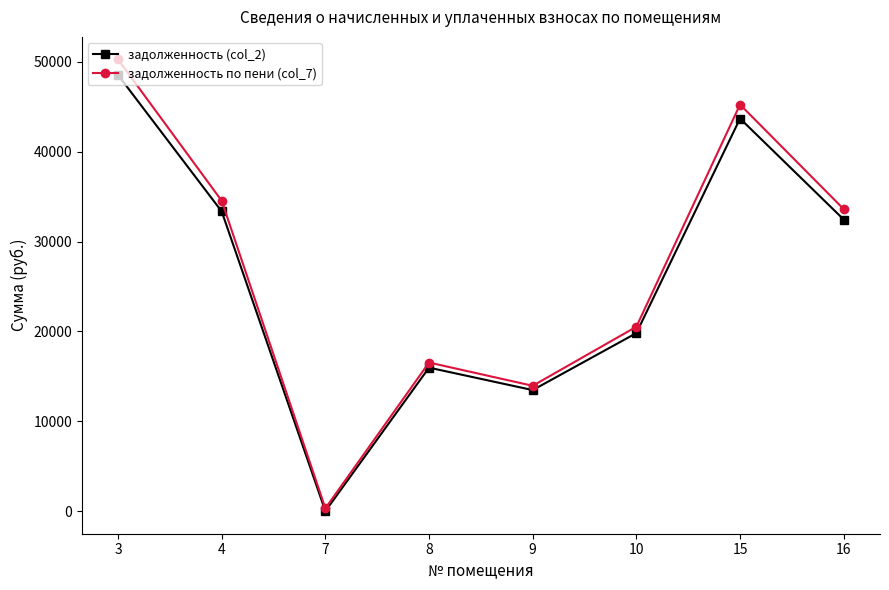

What is the total value across all series at 8?

32524.8